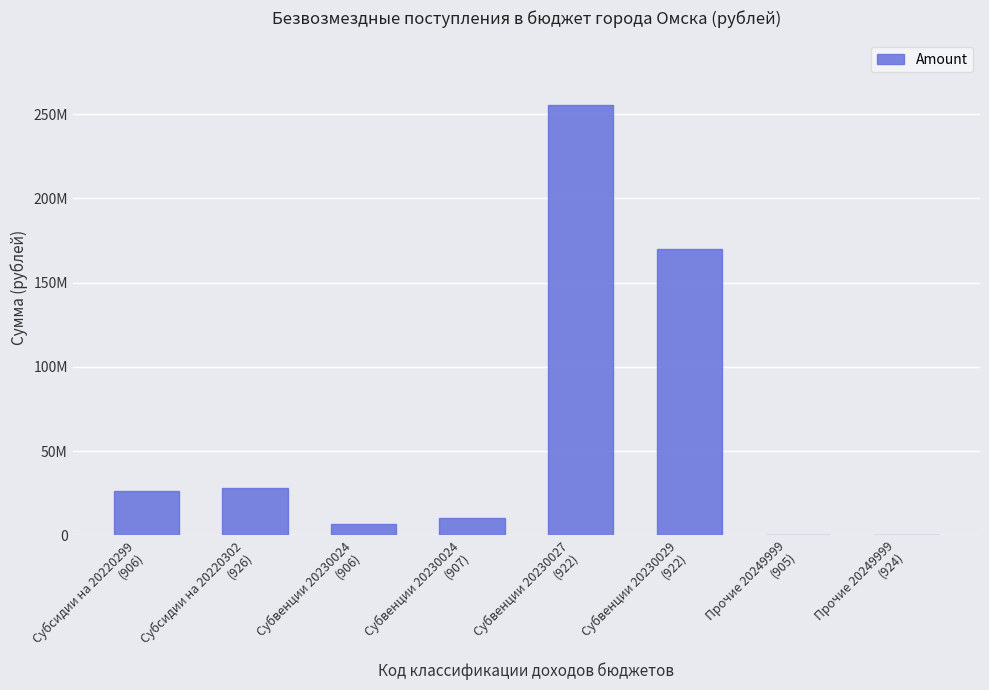

Between Субвенции 20230027
(922) and Субсидии на 20220302
(926), which is larger?

Субвенции 20230027
(922)